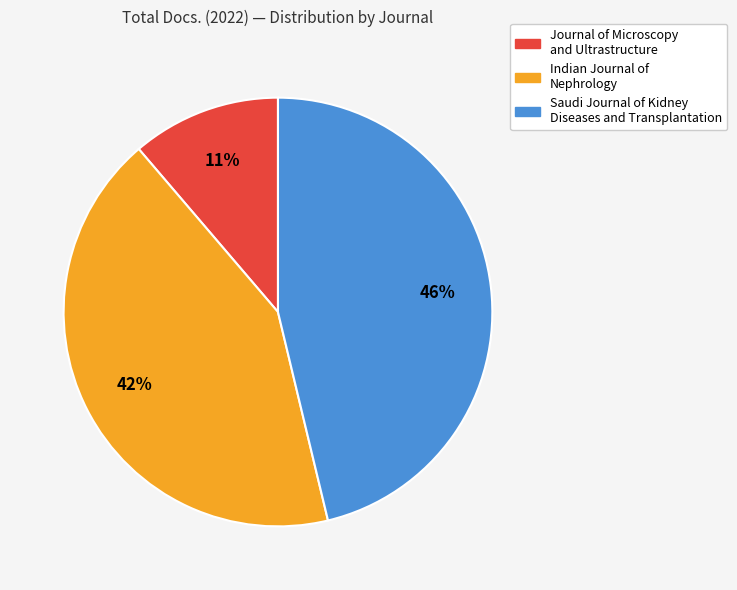

To the nearest percent, what is the difference between the Saudi Journal of Kidney Diseases and Transplantation and Indian Journal of Nephrology slice percentages?

4%